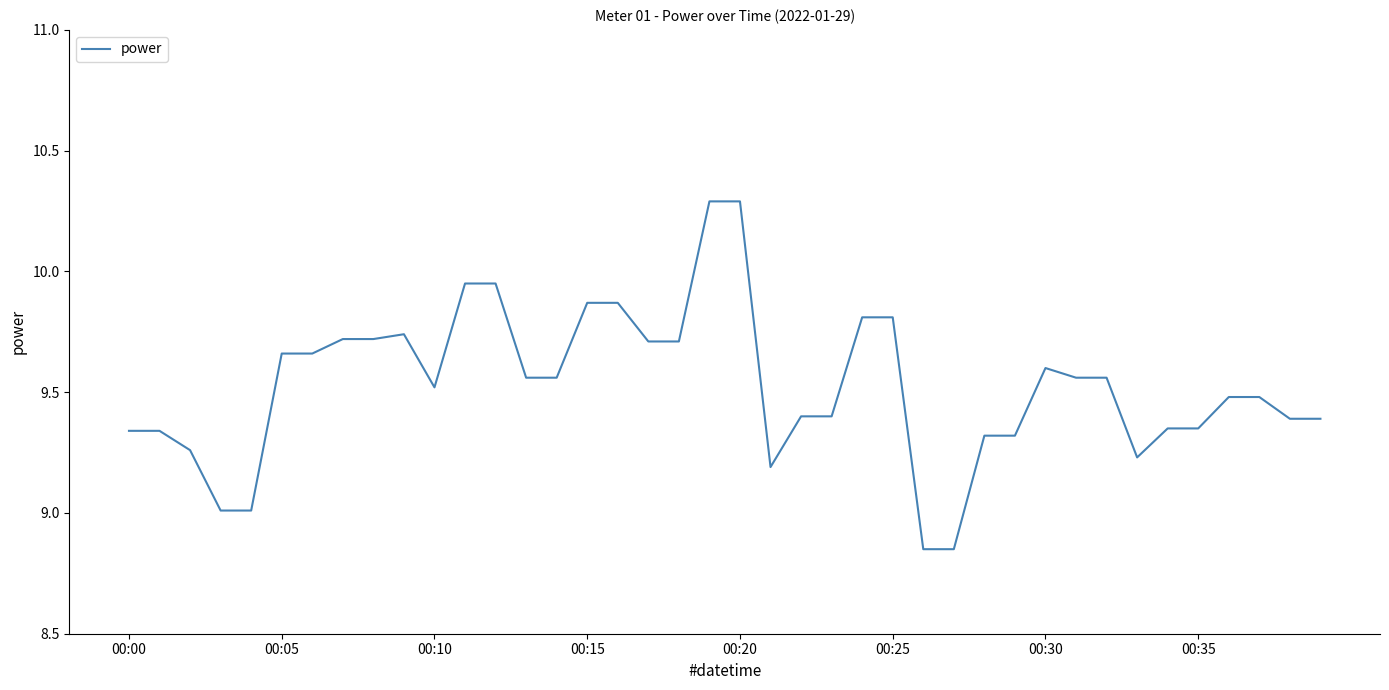

At which category does the data reach its first local peak?

9